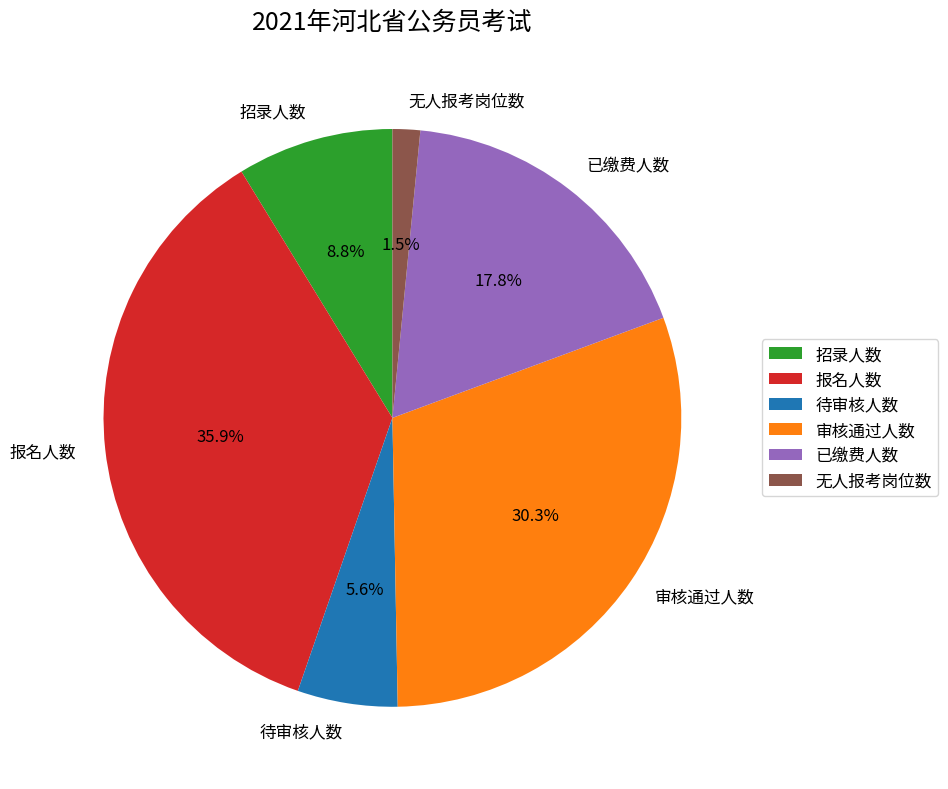

How many segments does this pie chart have?

6